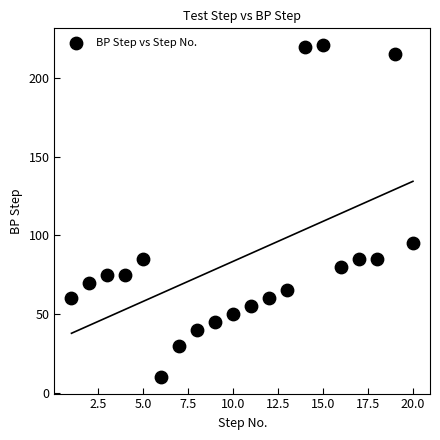

What is the range of X values (max minus min)?

19